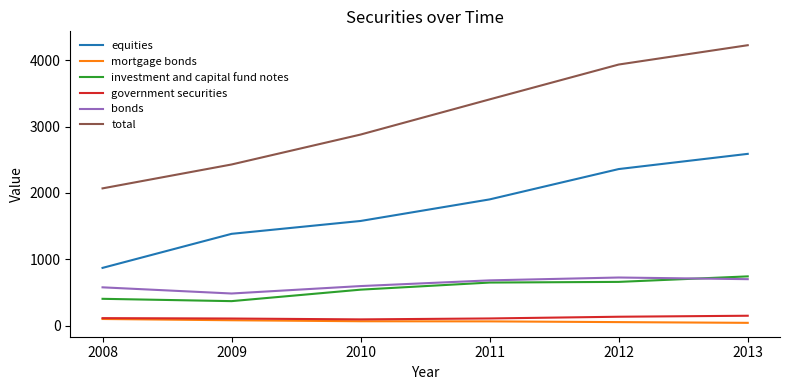

Is it true that equities equals 2360 at 2012?

True